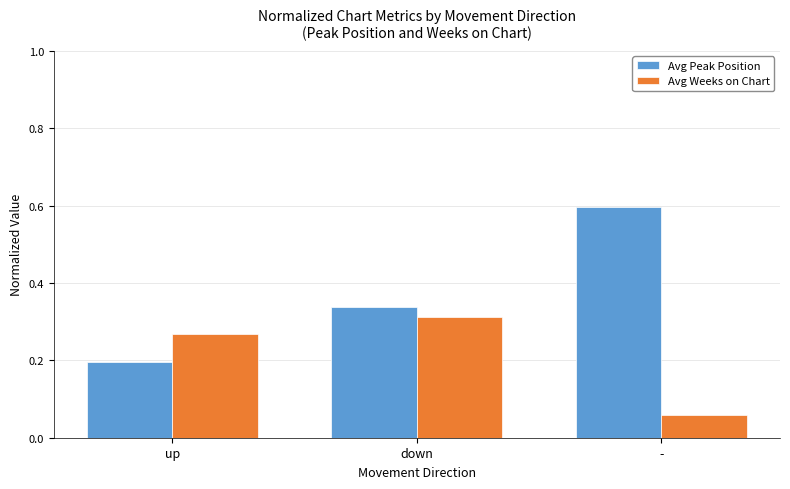

What is the average value of the Avg Peak Position series?

0.4